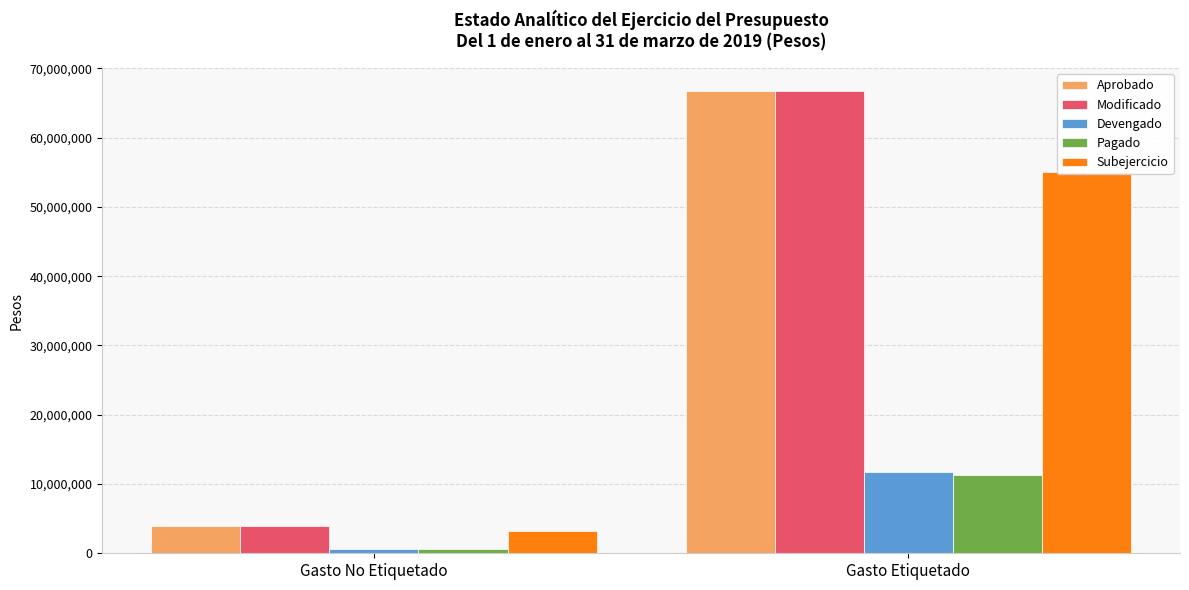

How many bars are there in total?

10